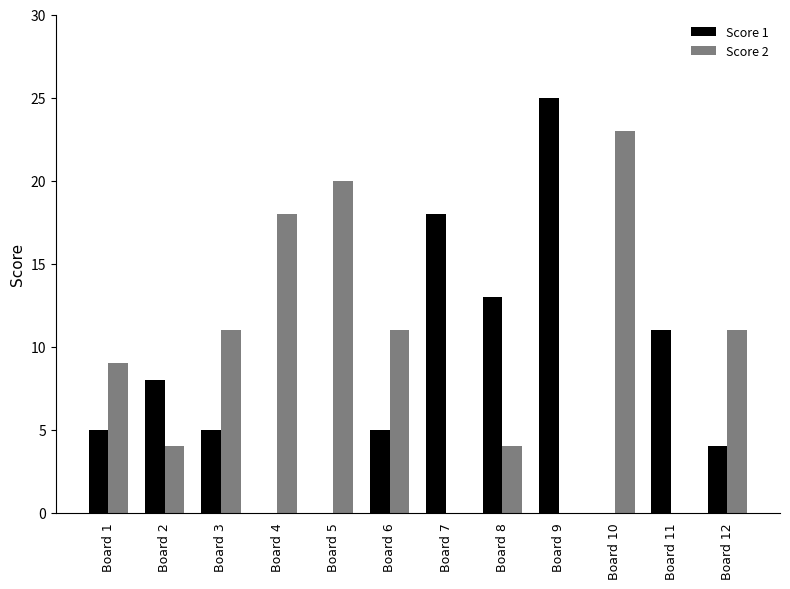

How many distinct data groups are displayed?

2